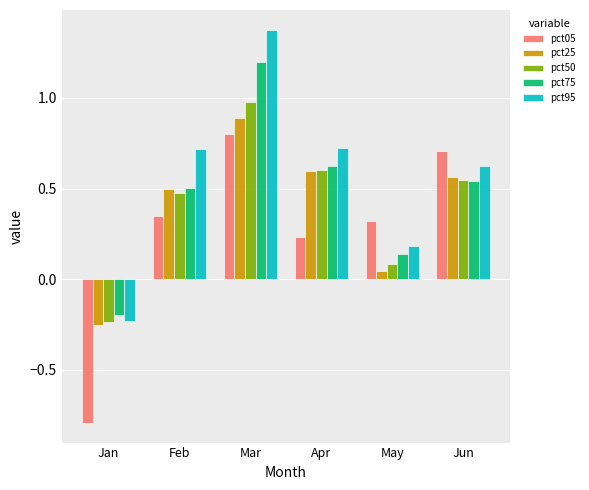

What is the sum of all pct95 values?

3.4